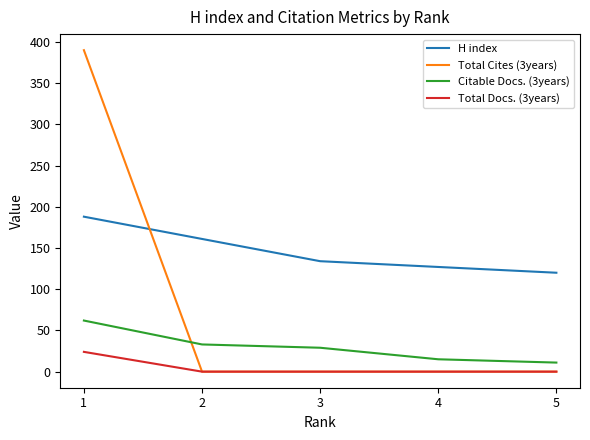

Reading left to right, list all the values displayed in this chart.

H index: 188	161	134	127	120
Total Cites (3years): 390	0	0	0	0
Citable Docs. (3years): 62	33	29	15	11
Total Docs. (3years): 24	0	0	0	0